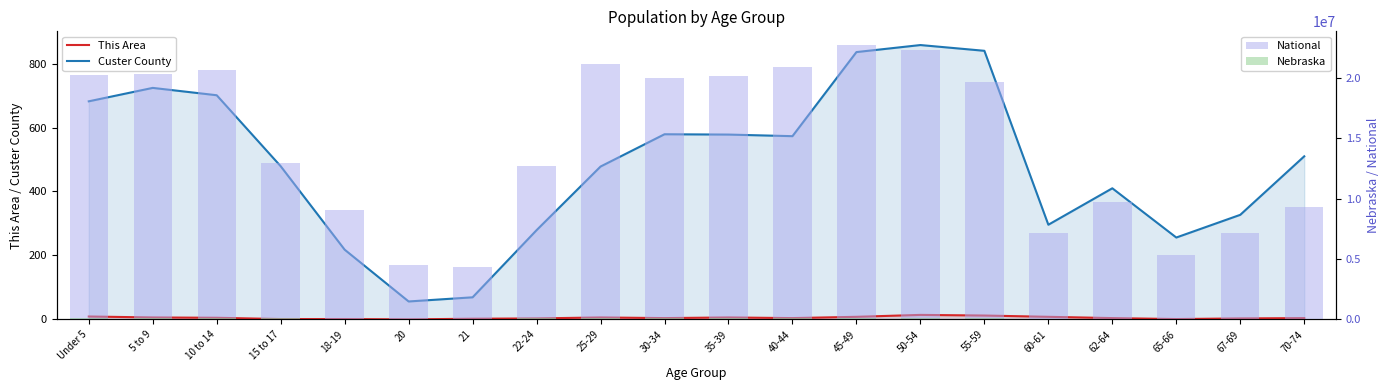

Is the value of This Area at 70-74 greater than the value of National at 18-19?

No